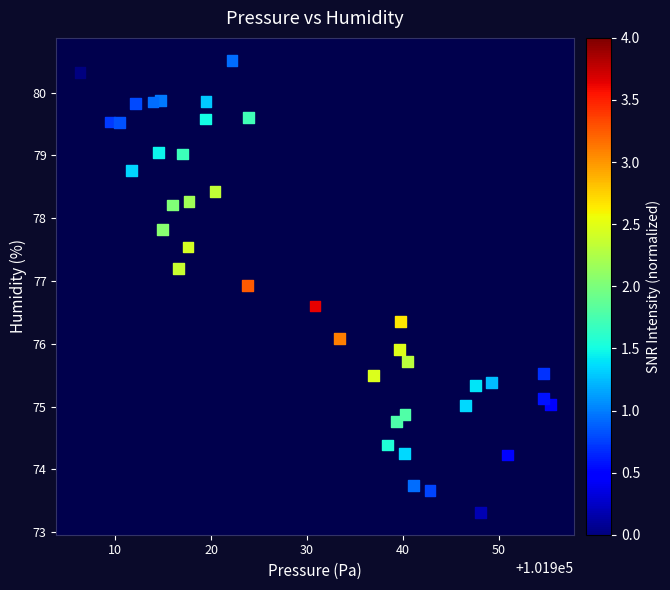

What is the range of Y values (max minus min)?

7.2